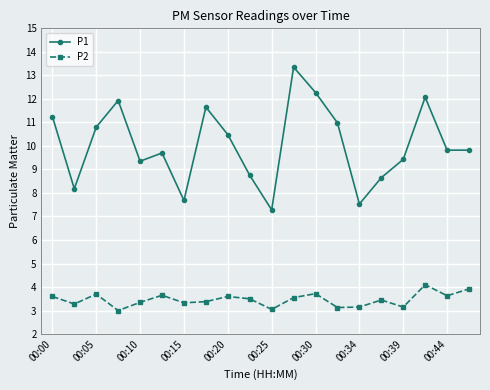

Rank the series by their maximum value, from highest to lowest.

P1, P2